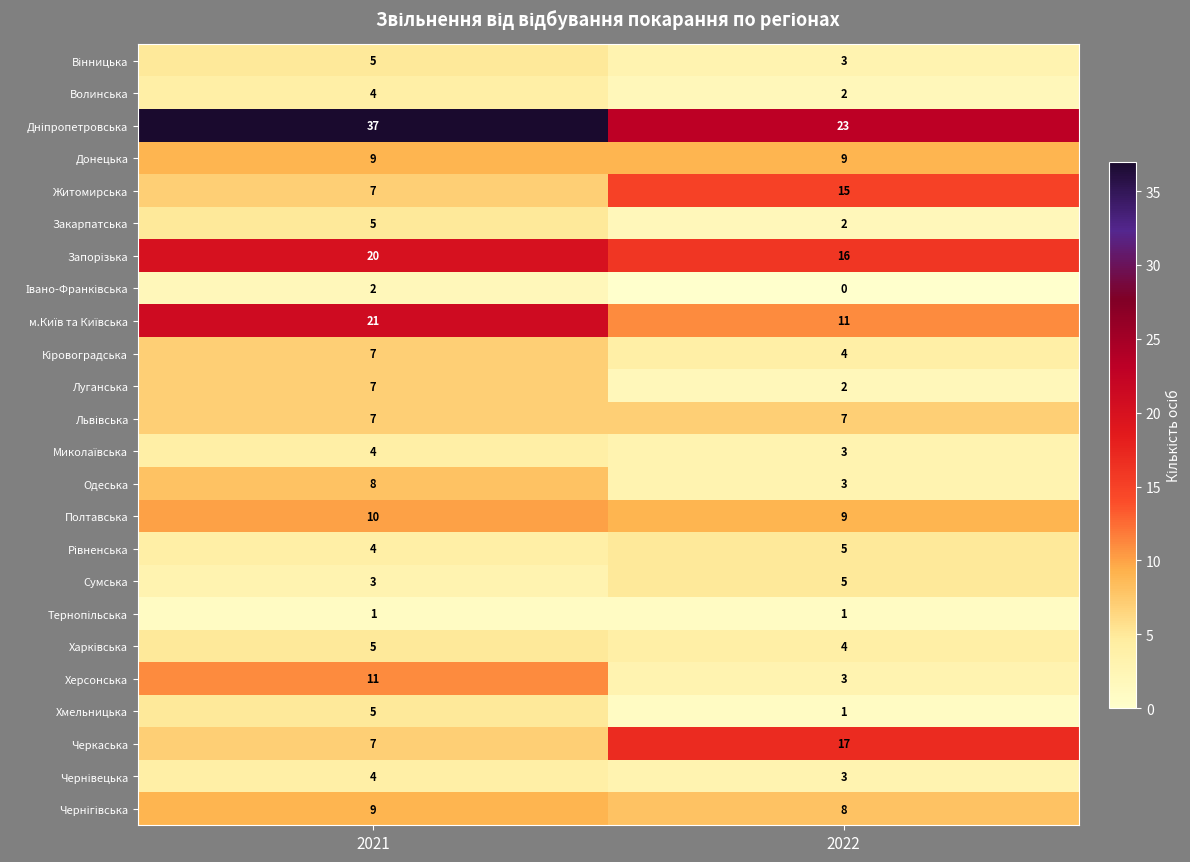

What is the total value across all series at 2021?

202